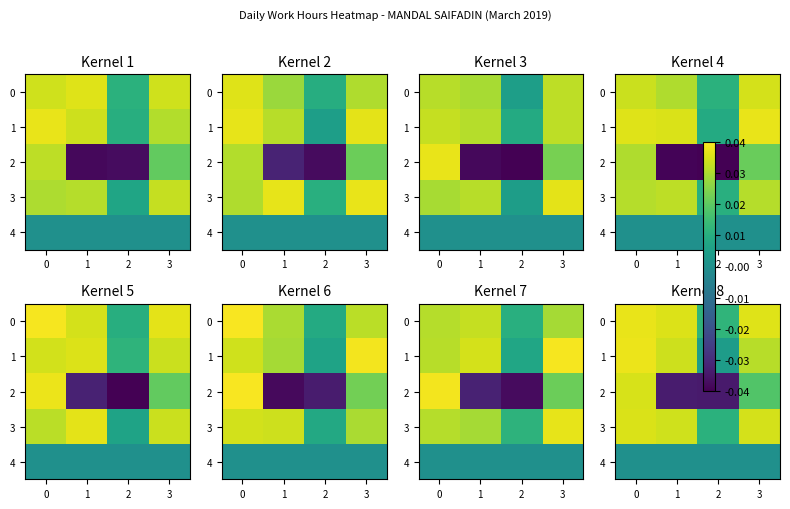

Rank the series at 1 from highest to lowest value.

0, 3, 1, 4, 2